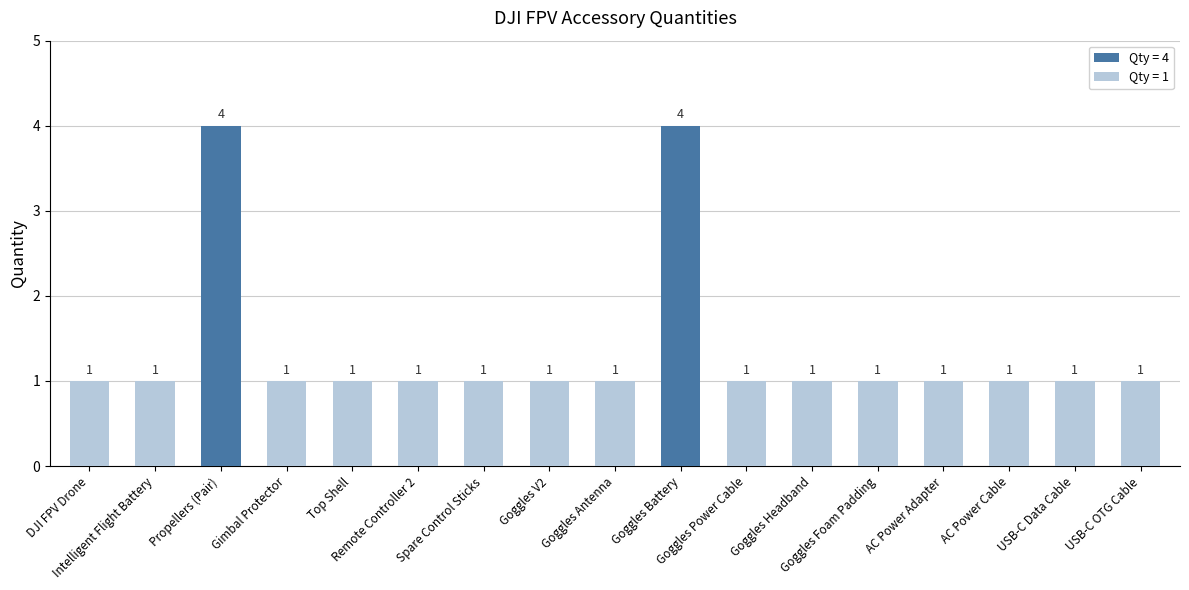

What is the label of the 17th bar from the right?

DJI FPV Drone